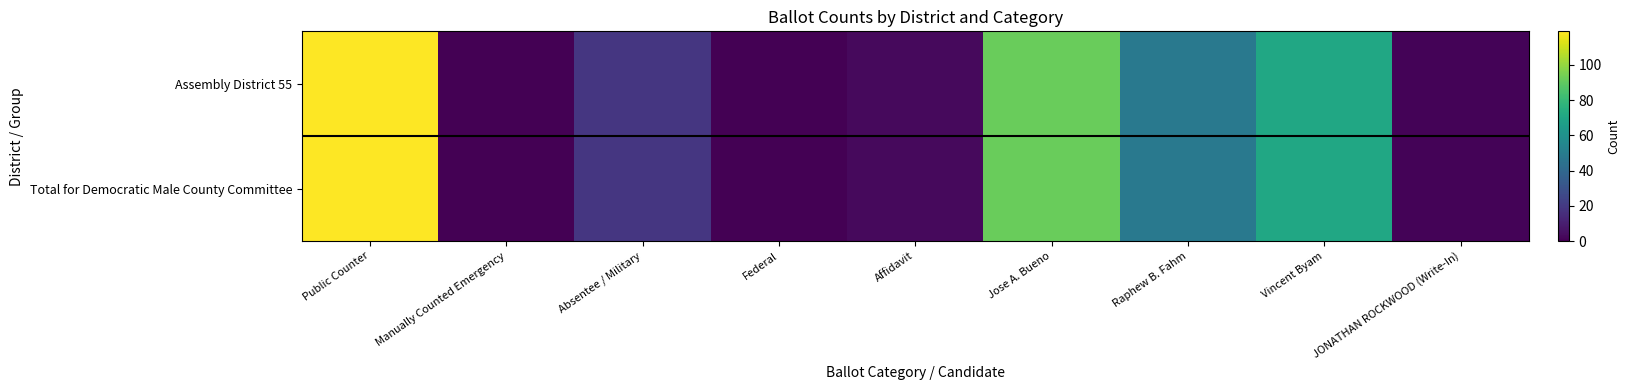

Which label corresponds to the largest value in the chart?

Public Counter